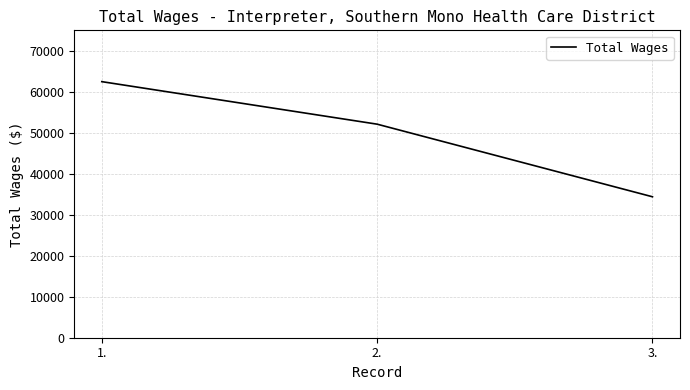

Is it true that the value at 1. is 39125?

False